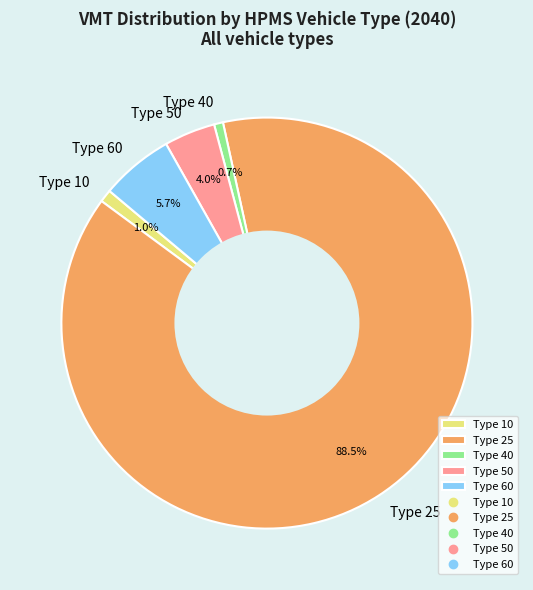

Between Type 50 and Type 60, which is larger?

Type 60